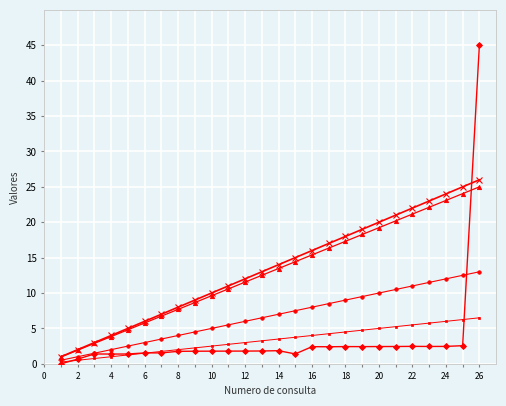

What is the maximum value shown in the chart?

45.0